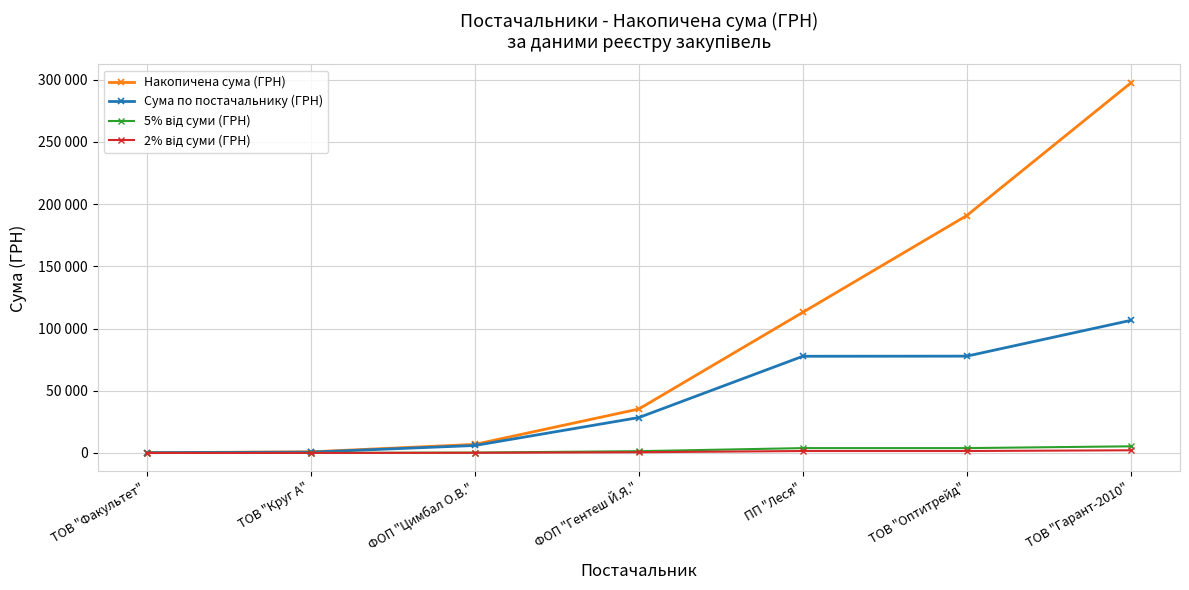

Is this an area chart (filled region under the line)?

No